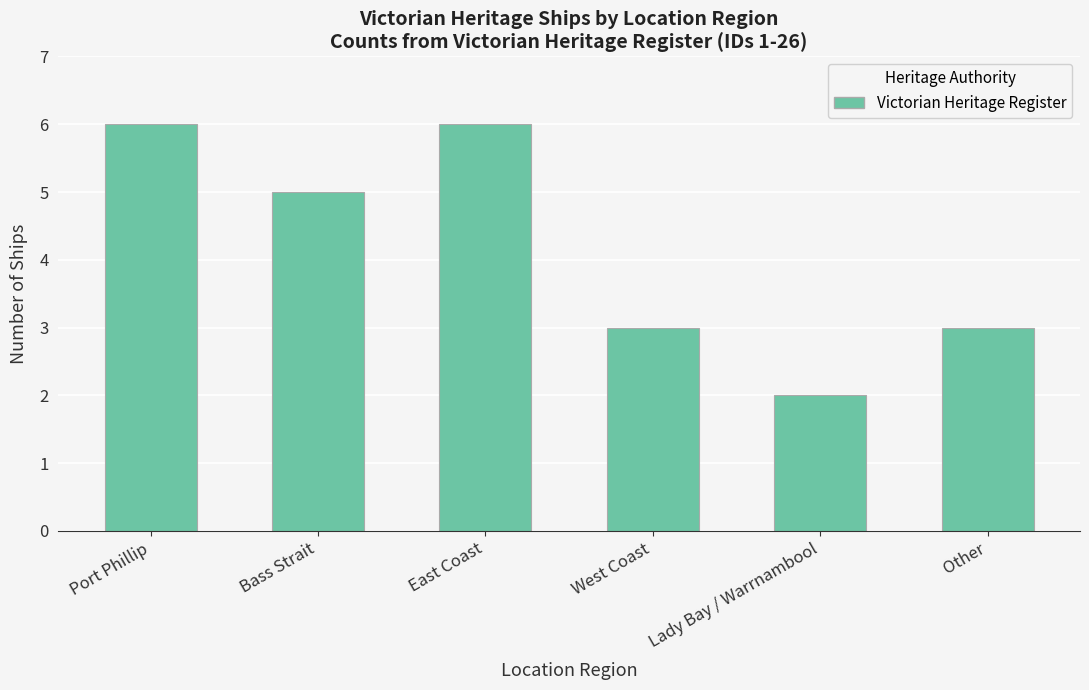

Count the number of data series in this chart.

1